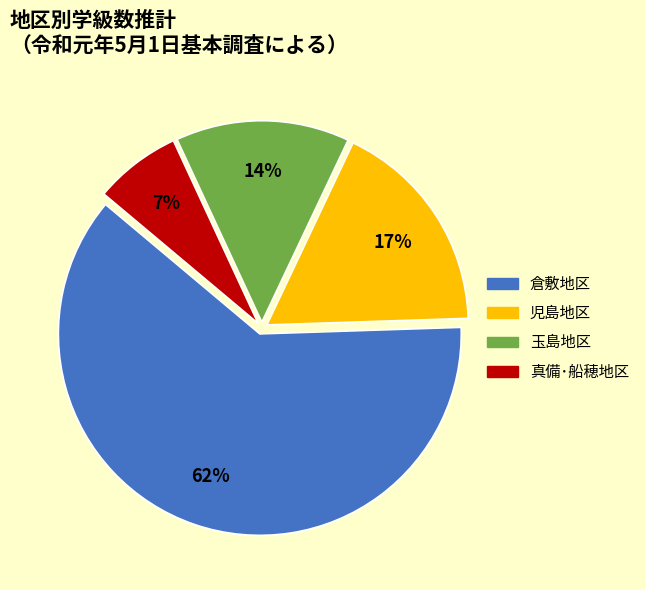

The 玉島地区 slice represents 24% of the pie. True or false?

False